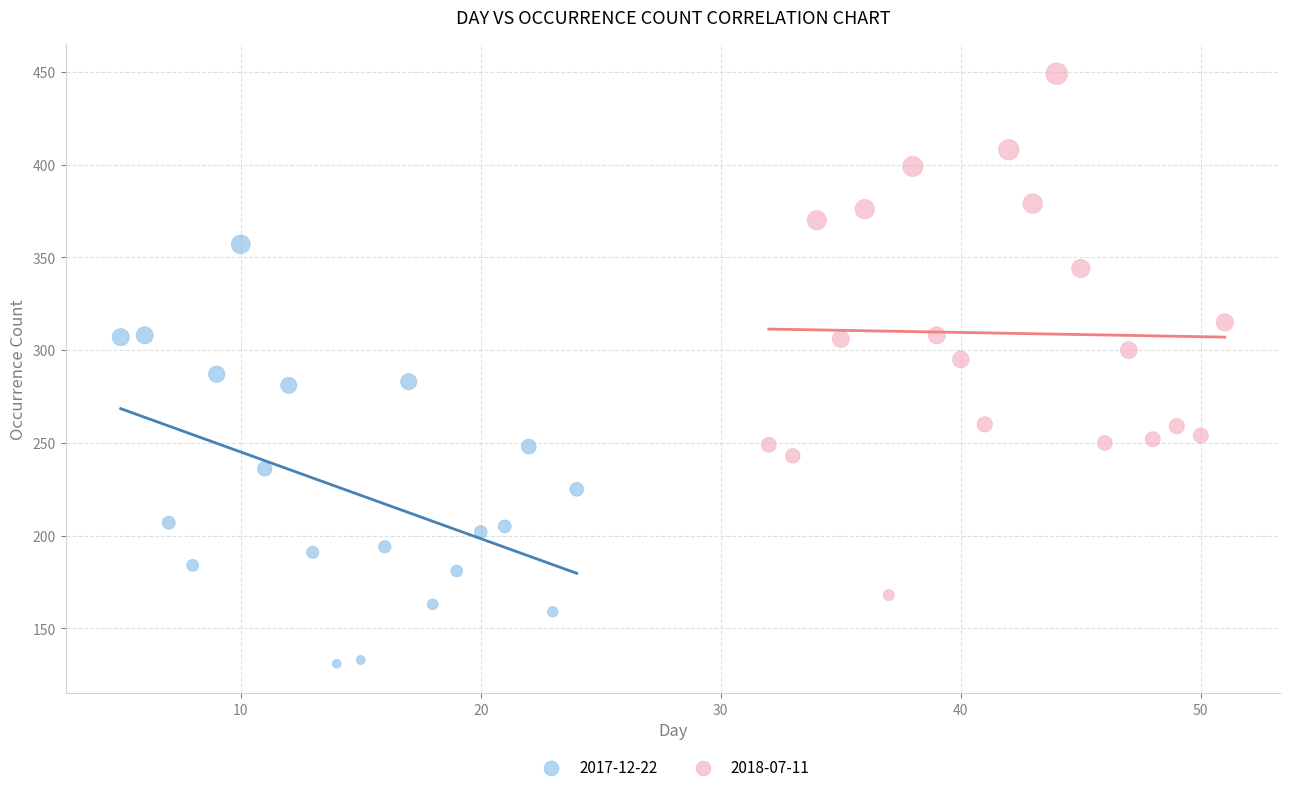

What are all the series names shown in the legend?

2017-12-22, 2018-07-11